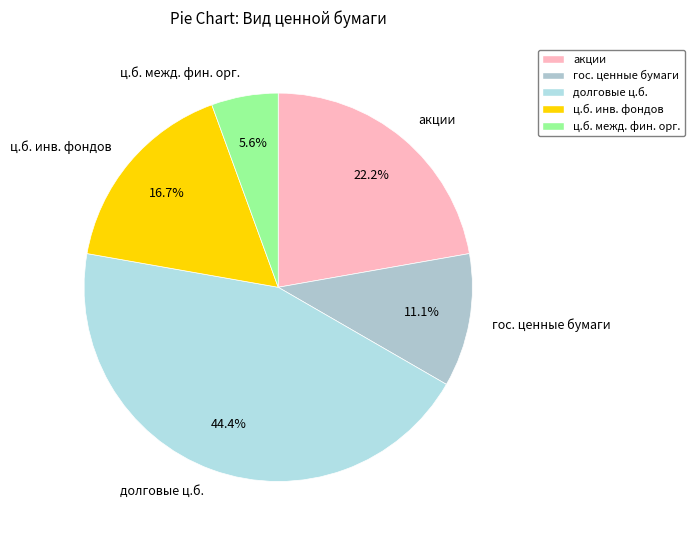

To the nearest percent, what is the average slice percentage?

20%